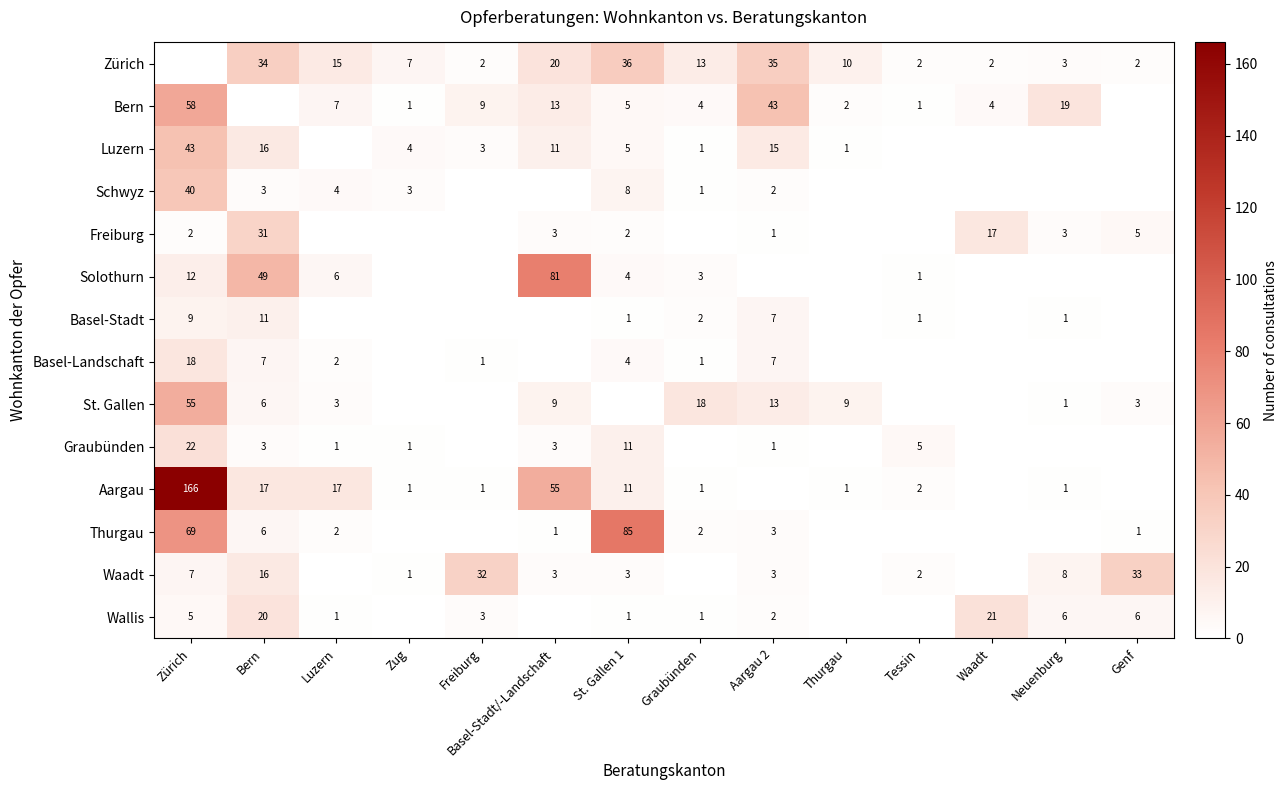

Is it true that Luzern equals 1 at Freiburg?

False